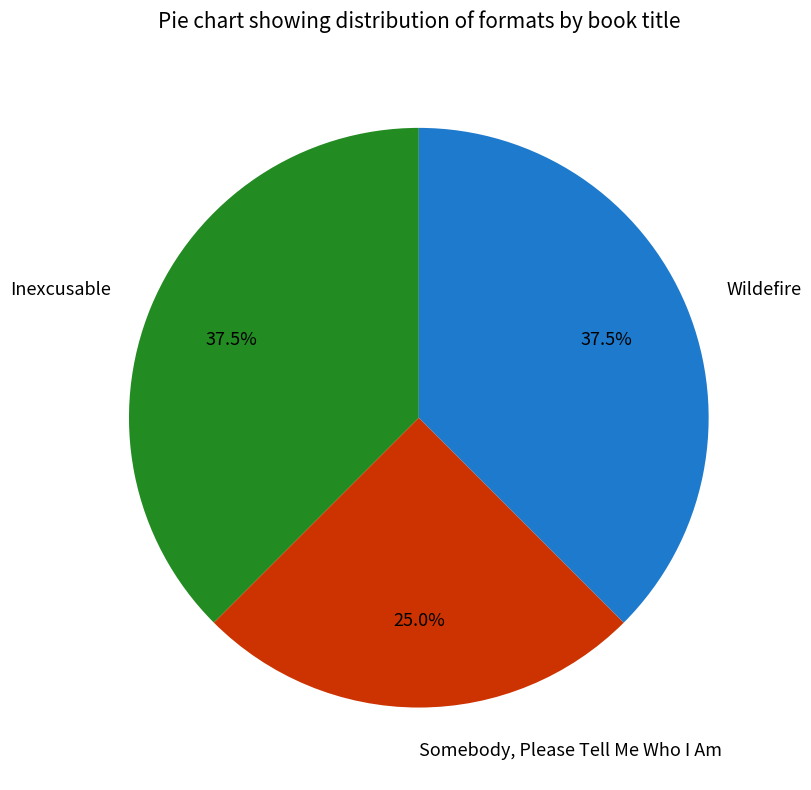

What is the total percentage of Wildefire and Inexcusable?

75.0%